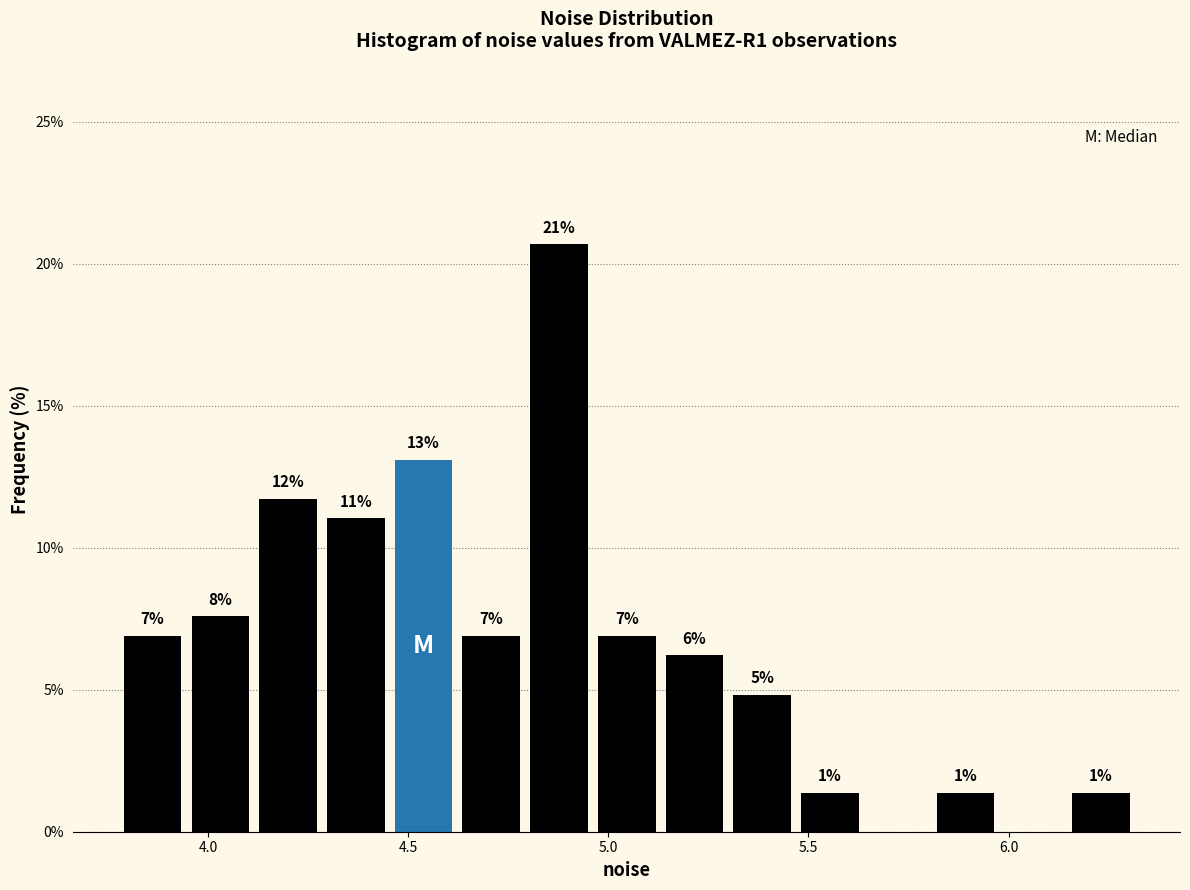

Around what value on the x-axis is the tallest bar? Give the approximate position of its centre, as read against the axis.

4.90